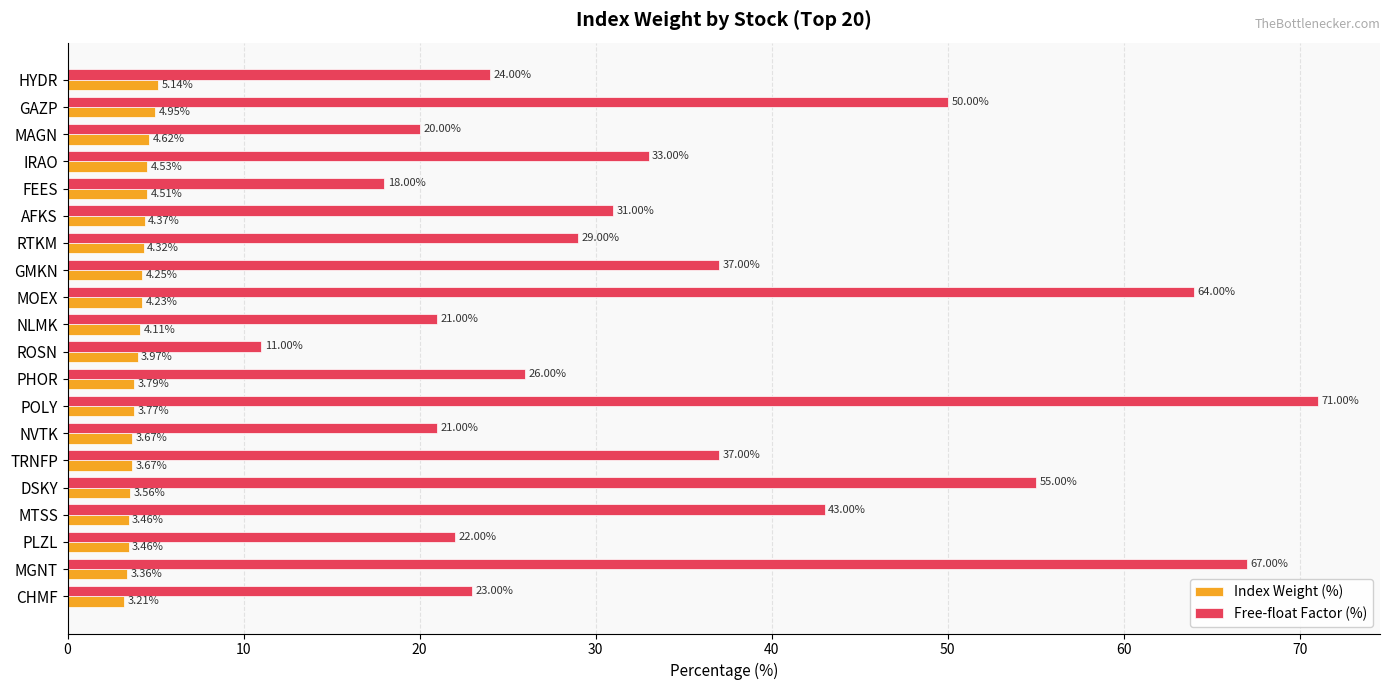

Which label corresponds to the smallest value in the chart?

CHMF